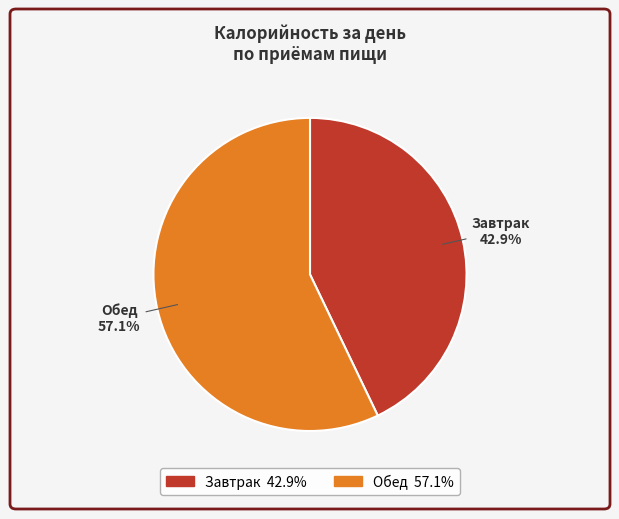

What percentage do Завтрак and Обед together represent?

100.0%